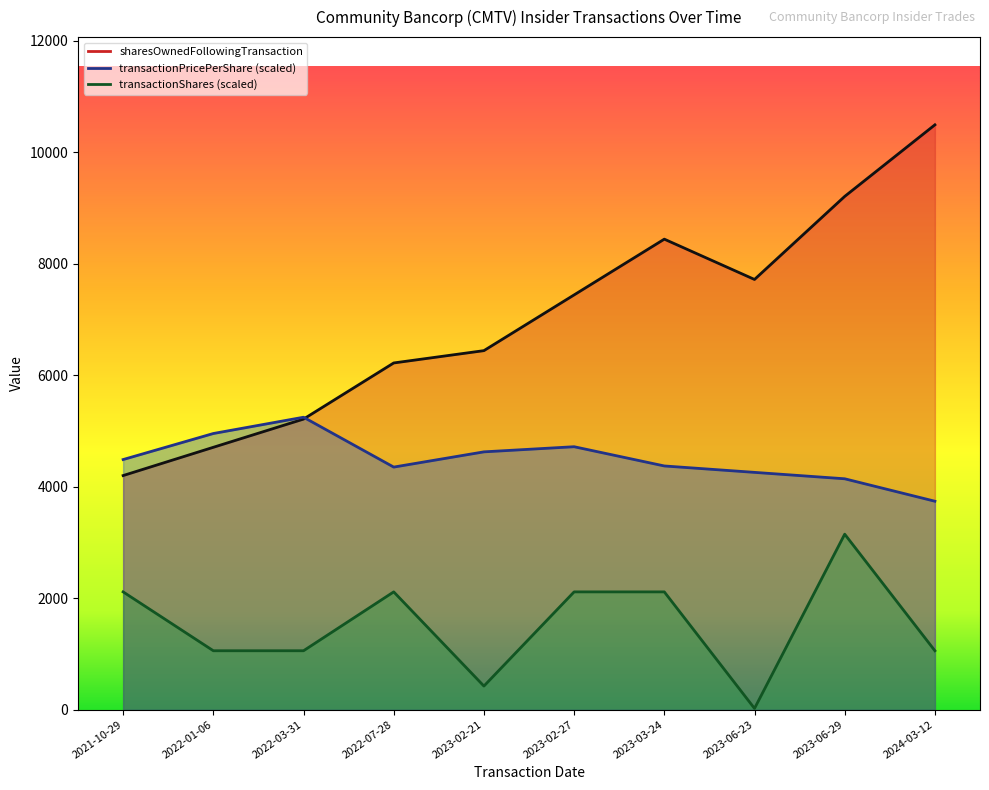

What is the difference between the highest and lowest values at 2024-03-12?

9434.9